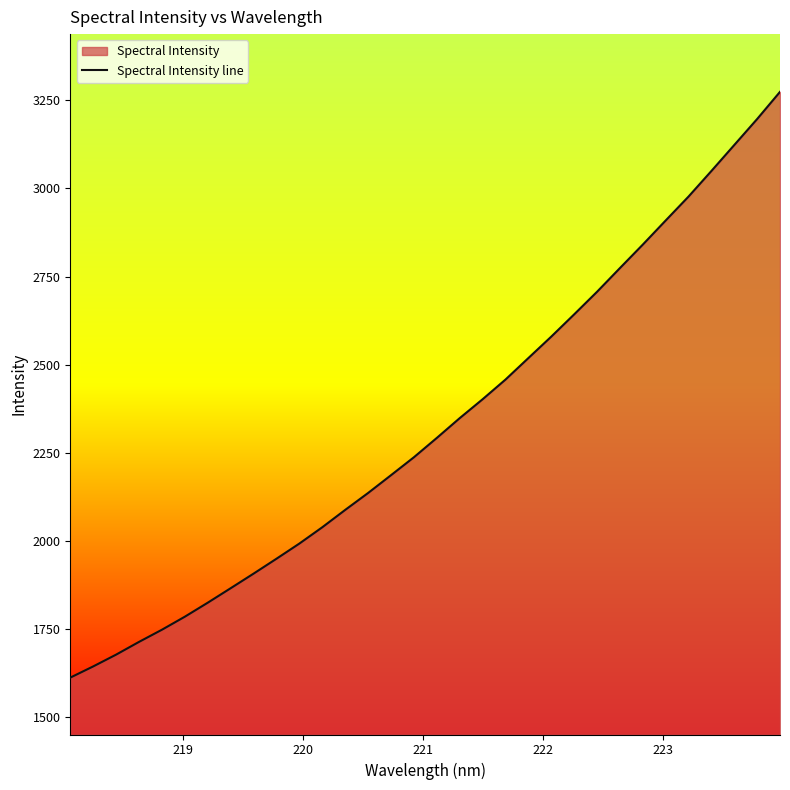

What is the maximum value shown in the chart?

3274.0